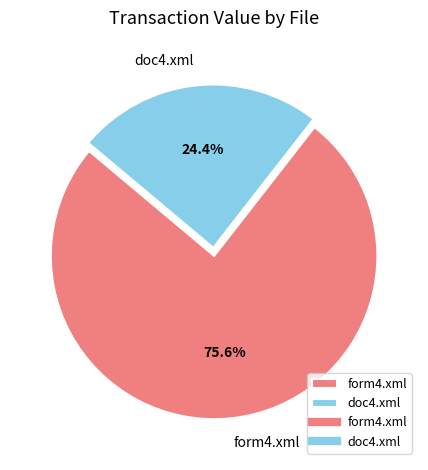

Is there a majority slice in this chart?

Yes